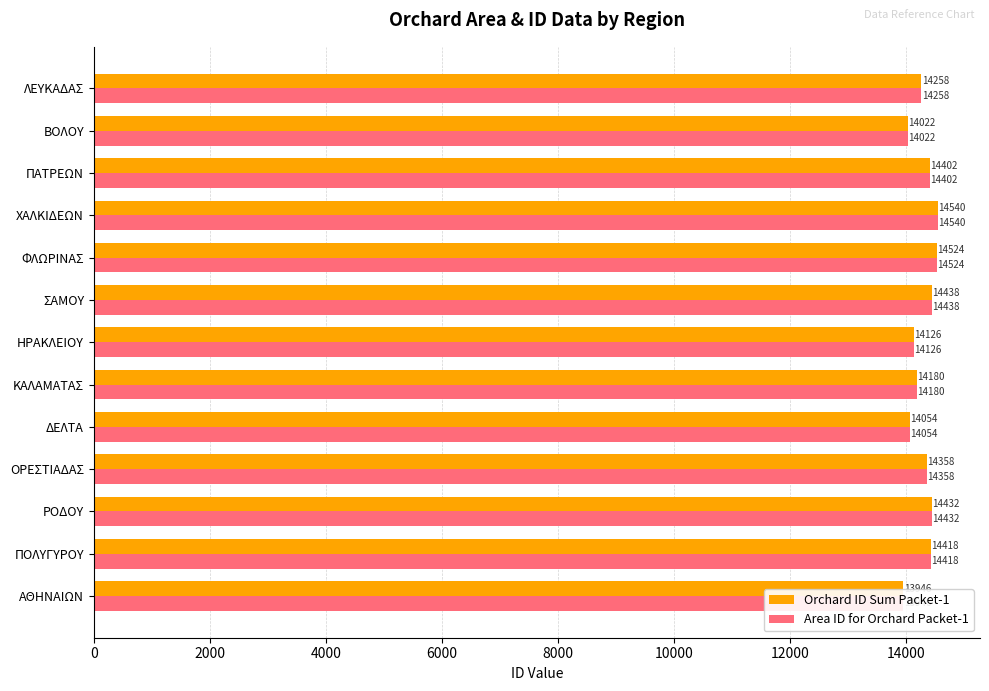

What are all the series names shown in the legend?

Orchard ID Sum Packet-1, Area ID for Orchard Packet-1